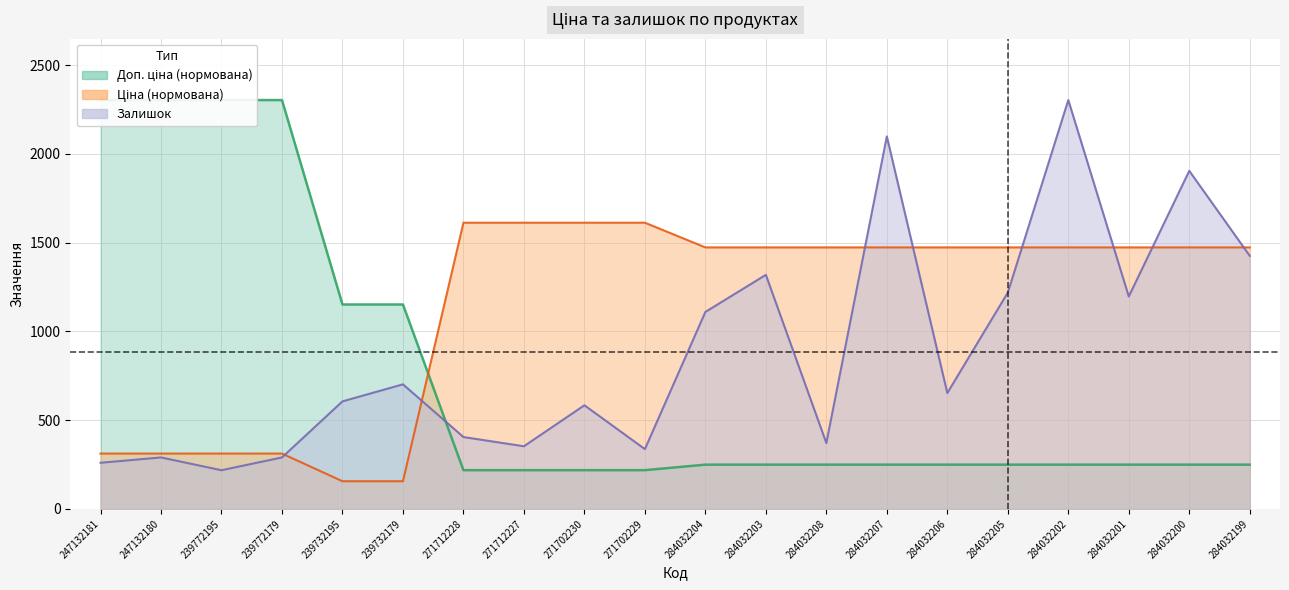

In Залишок, how many points are higher than both neighbors (excluding endpoints)?

7